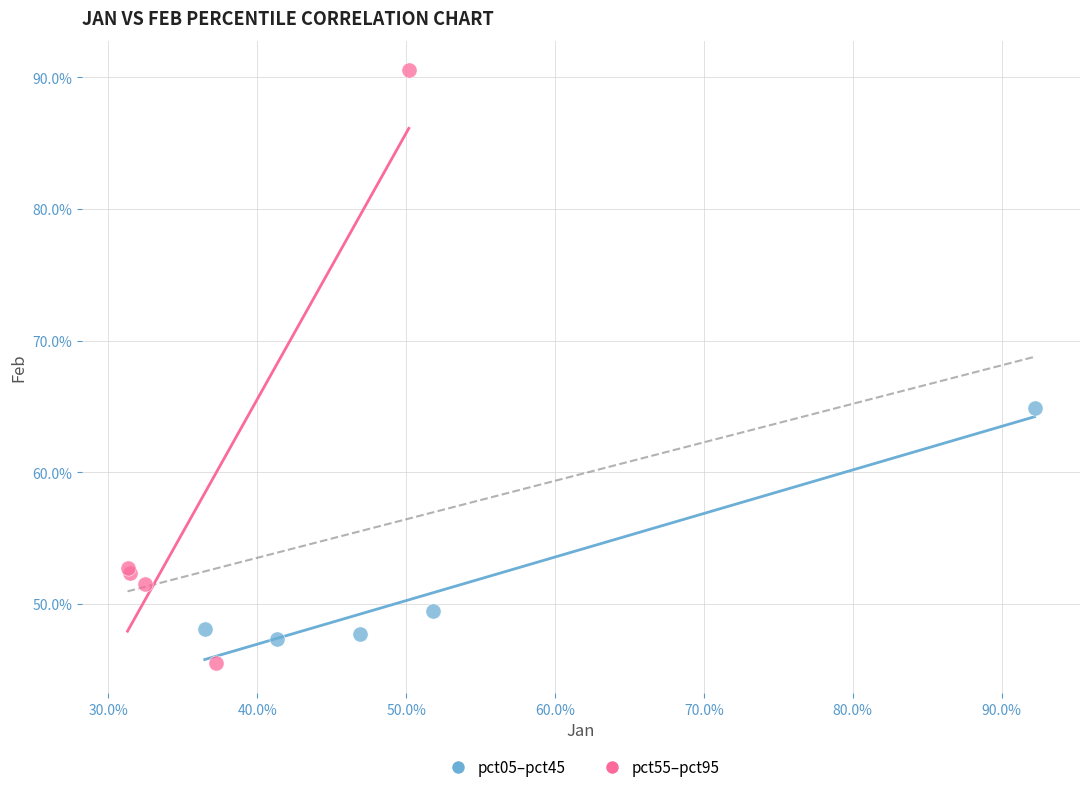

Which series reaches the maximum Y coordinate?

pct55–pct95